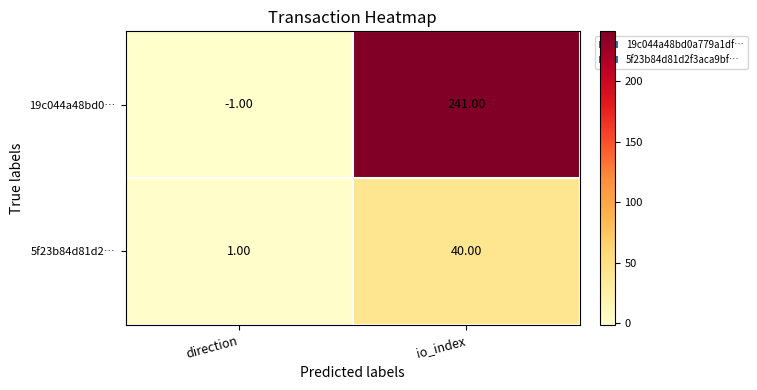

Which category has the lowest value in the 19c044a48bd0… series?

direction